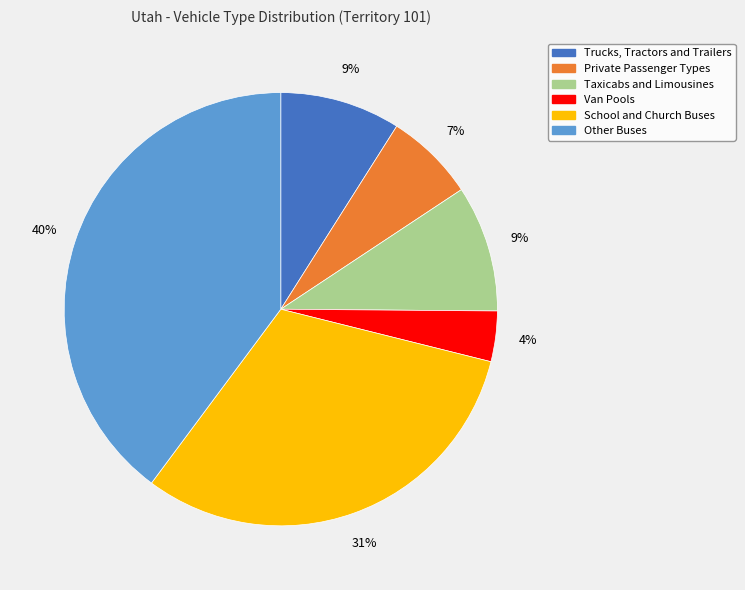

Which slice is the smallest?

Van Pools